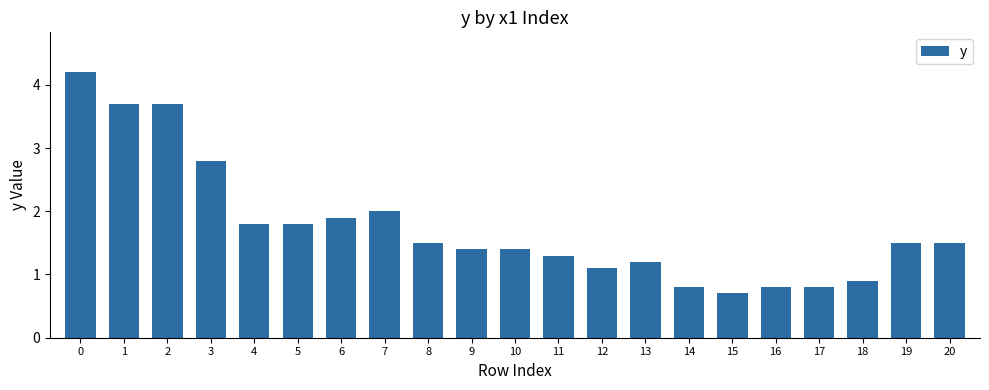

What is the difference between the maximum and second lowest values?

3.4